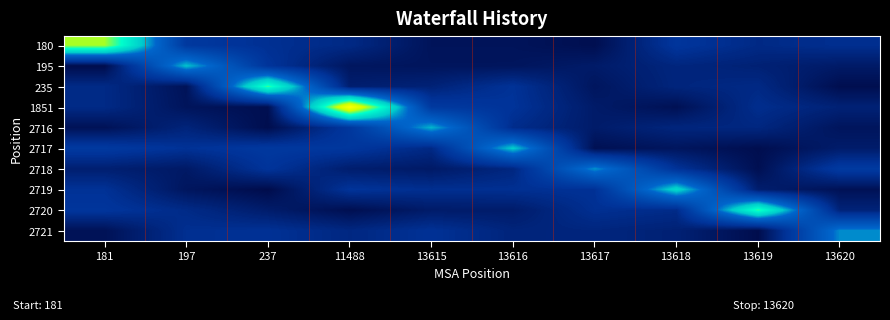

Reading left to right, list all the values displayed in this chart.

180: 181=8.6	197=2.4	237=2.0	11488=1.7	13615=0.8	13616=0.8	13617=0.6	13618=2.2	13619=1.7	13620=1.9
195: 181=0.5	197=5.7	237=2.2	11488=0.9	13615=0.9	13616=0.9	13617=1.1	13618=1.5	13619=1.4	13620=1.1
235: 181=1.7	197=0.8	237=7.7	11488=1.2	13615=1.4	13616=2.1	13617=0.9	13618=1.5	13619=1.7	13620=0.6
1851: 181=1.7	197=0.8	237=0.6	11488=10.5	13615=2.4	13616=2.1	13617=1.1	13618=0.7	13619=1.9	13620=1.4
2716: 181=0.7	197=1.5	237=0.6	11488=2.3	13615=5.5	13616=1.8	13617=1.1	13618=1.5	13619=1.6	13620=0.9
2717: 181=2.4	197=2.1	237=2.4	11488=2.3	13615=1.7	13616=5.8	13617=0.7	13618=0.9	13619=0.6	13620=1.2
2718: 181=1.3	197=1.0	237=2.2	11488=1.2	13615=1.1	13616=1.6	13617=5.2	13618=2.1	13619=0.6	13620=2.5
2719: 181=2.0	197=0.9	237=0.5	11488=2.1	13615=1.9	13616=2.0	13617=2.0	13618=6.2	13619=1.2	13620=0.7
2720: 181=2.2	197=1.7	237=1.2	11488=0.6	13615=1.1	13616=1.2	13617=2.0	13618=1.8	13619=7.7	13620=1.4
2721: 181=0.7	197=1.9	237=2.0	11488=1.6	13615=2.0	13616=1.5	13617=1.5	13618=1.4	13619=0.6	13620=5.1